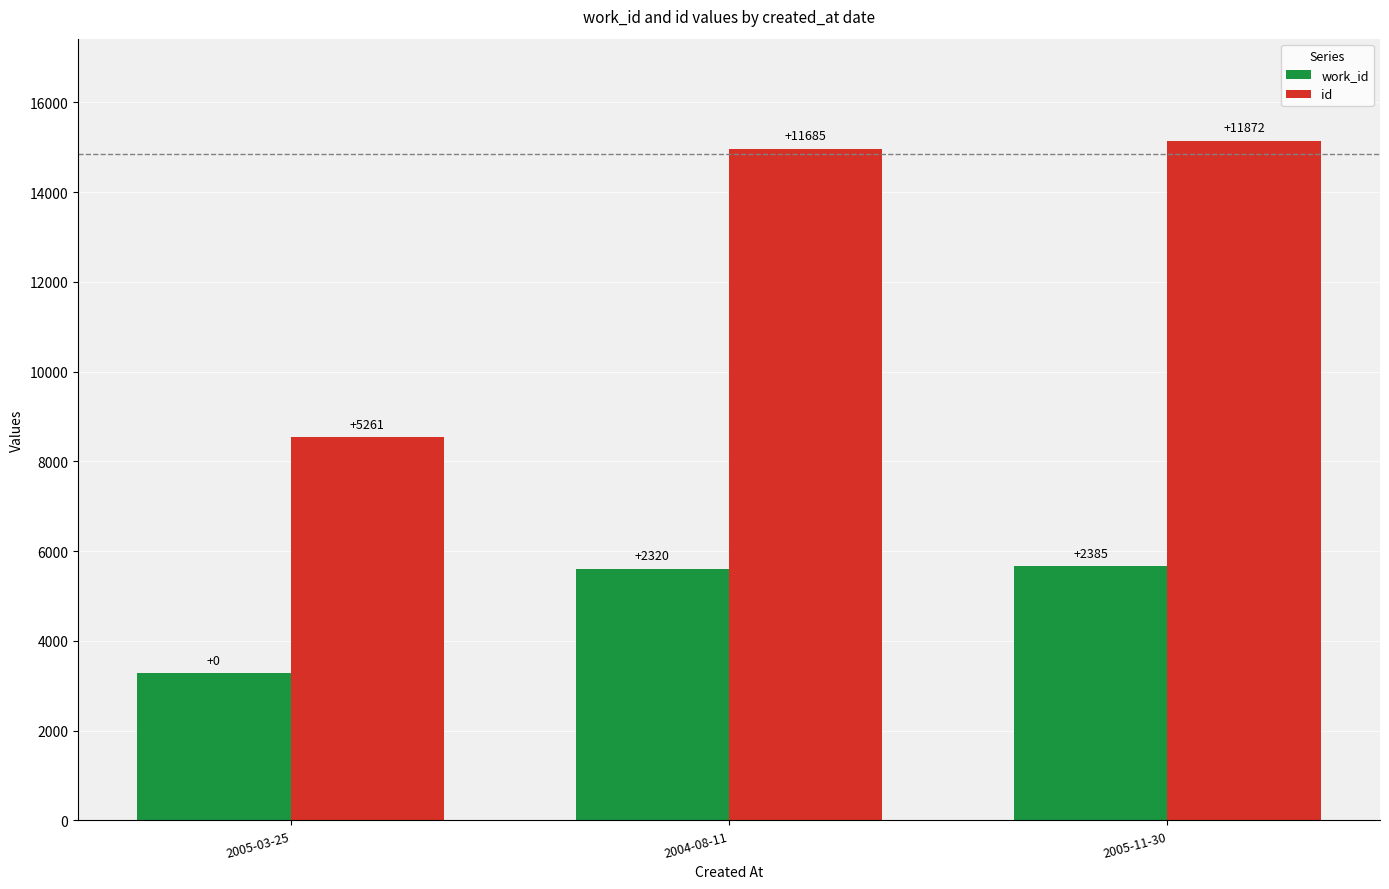

How many bars are there in each group?

2